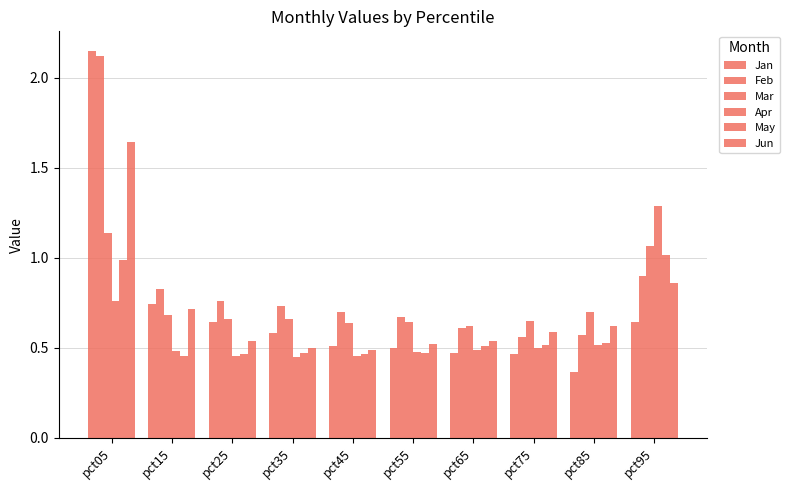

How many Apr values are between 0 and 1?

9